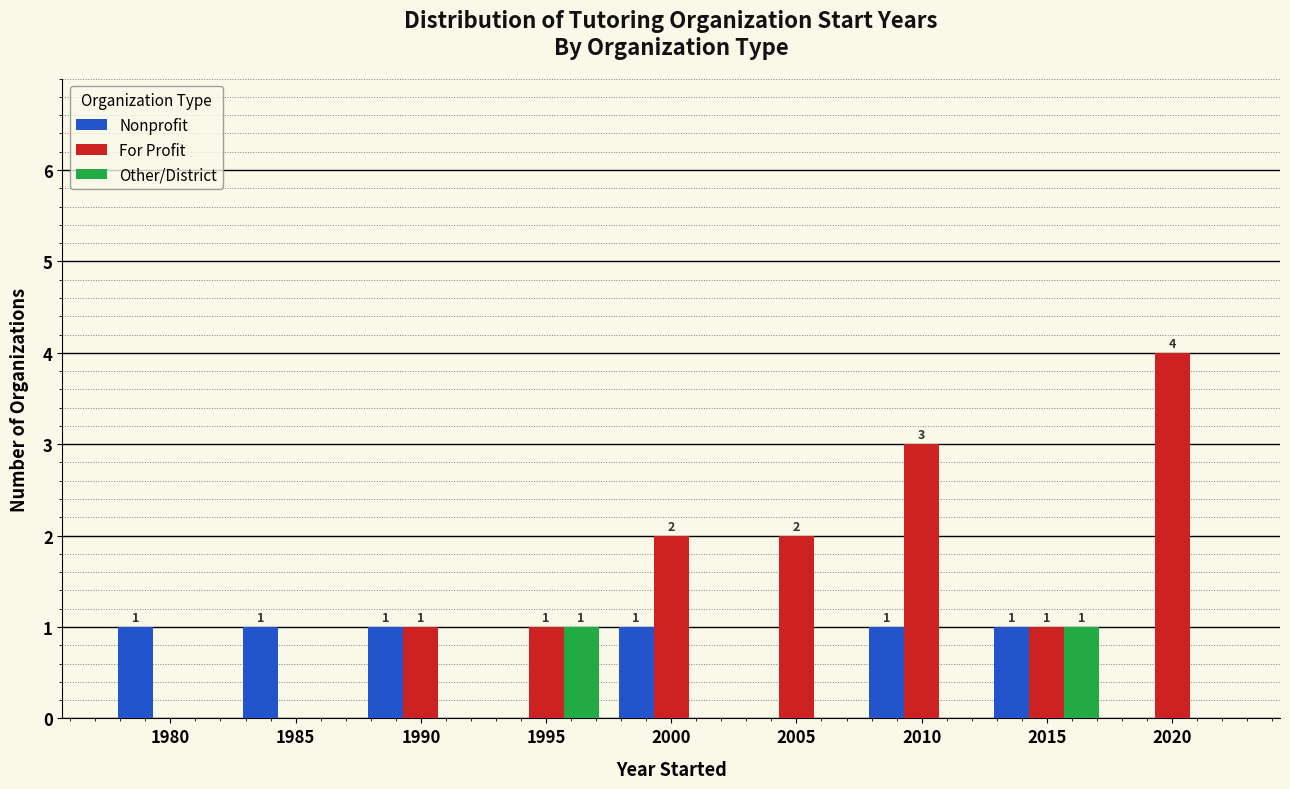

Reading right to left, list all the values displayed in this chart.

Nonprofit: 2020=0	2015=1	2010=1	2005=0	2000=1	1995=0	1990=1	1985=1	1980=1
For Profit: 2020=4	2015=1	2010=3	2005=2	2000=2	1995=1	1990=1	1985=0	1980=0
Other/District: 2020=0	2015=1	2010=0	2005=0	2000=0	1995=1	1990=0	1985=0	1980=0